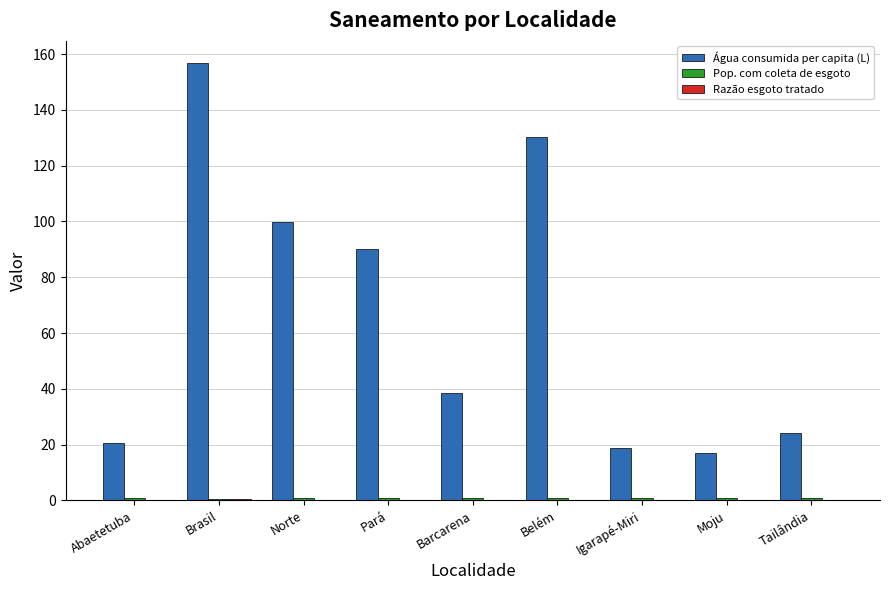

What is the maximum value for Água consumida per capita (L)?

156.9